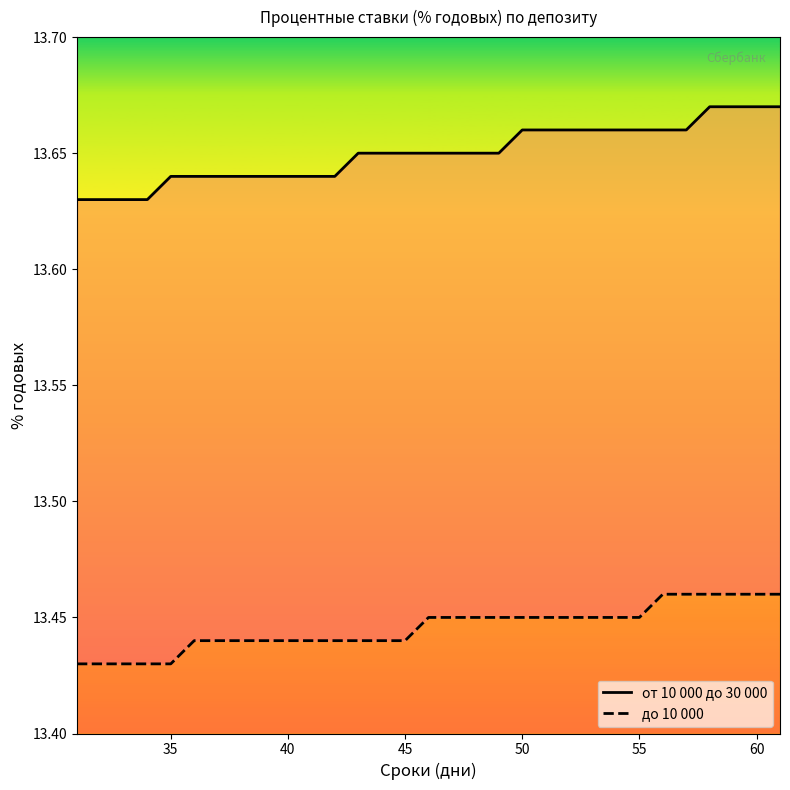

Reading left to right, extract all data points from this chart.

от 10 000 до 30 000: 13.6	13.6	13.6	13.6	13.6	13.6	13.6	13.6	13.6	13.6	13.6	13.6	13.7	13.7	13.7	13.7	13.7	13.7	13.7	13.7	13.7	13.7	13.7	13.7	13.7	13.7	13.7	13.7	13.7	13.7	13.7
до 10 000: 13.4	13.4	13.4	13.4	13.4	13.4	13.4	13.4	13.4	13.4	13.4	13.4	13.4	13.4	13.4	13.4	13.4	13.4	13.4	13.4	13.4	13.4	13.4	13.4	13.4	13.5	13.5	13.5	13.5	13.5	13.5